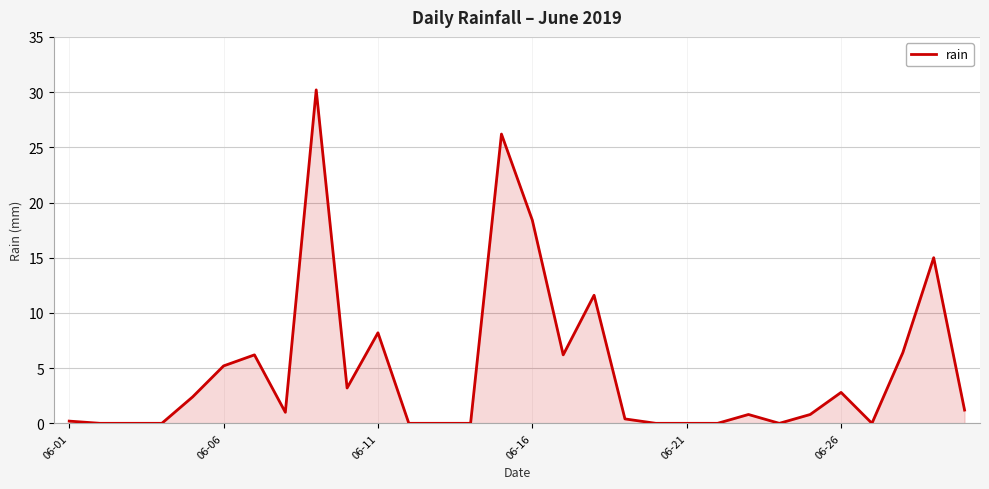

What is the difference between the maximum and minimum values?

30.2